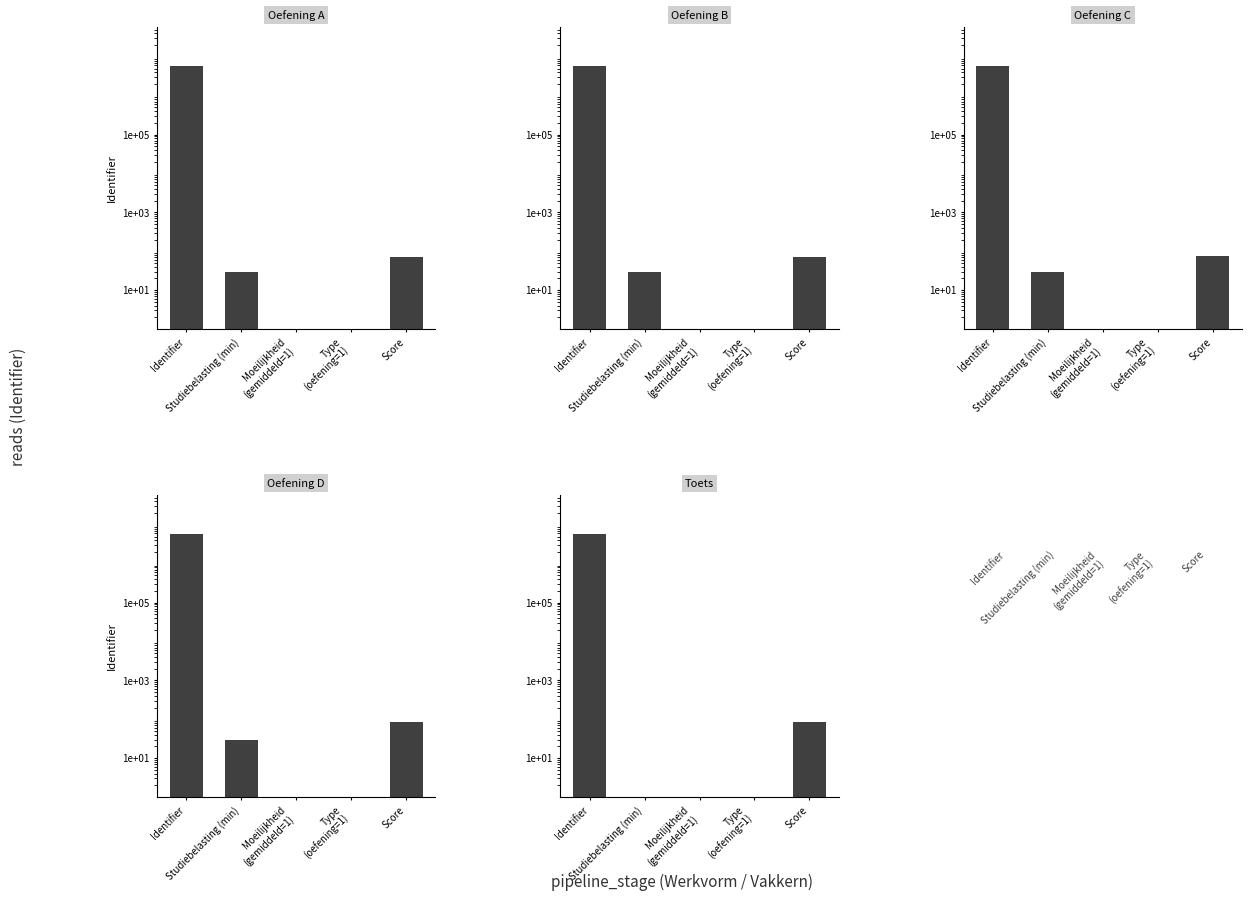

Between Studiebelasting (min) and Type
(oefening=1), which series saw the biggest shift?

Oefening A